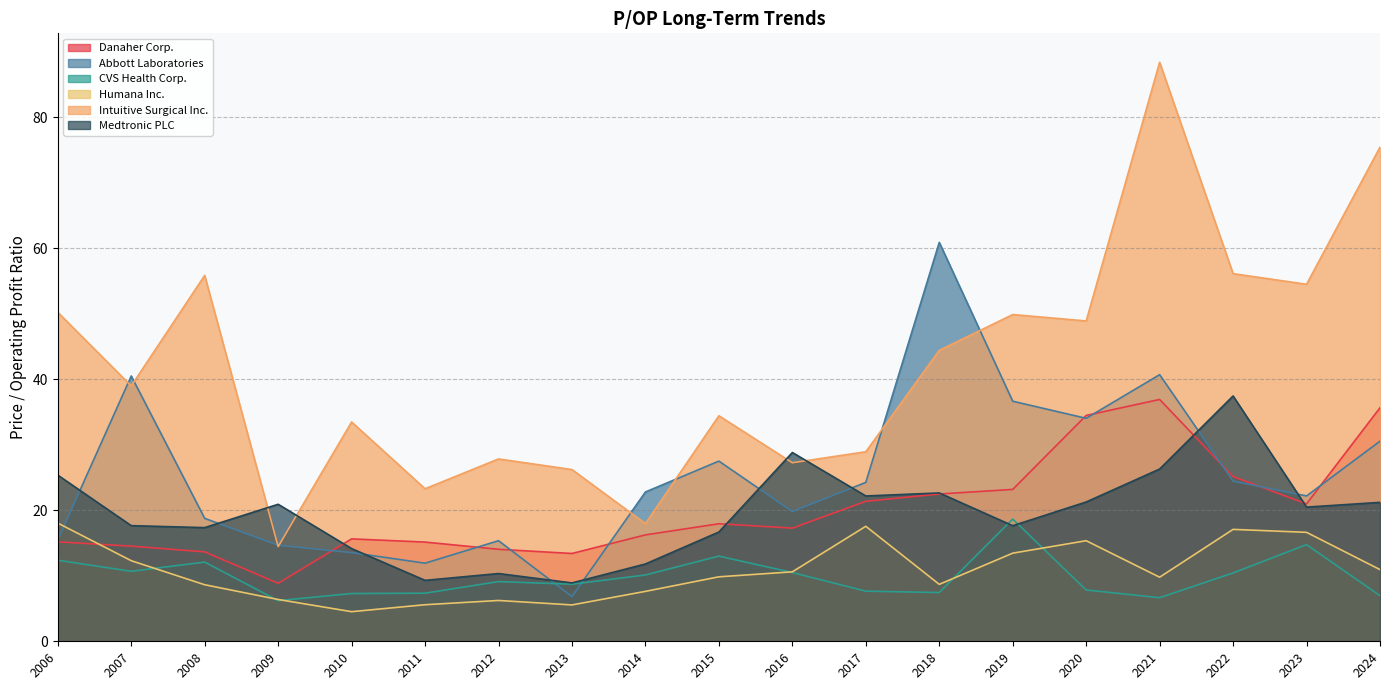

At which label does Danaher Corp. reach its peak?

2021